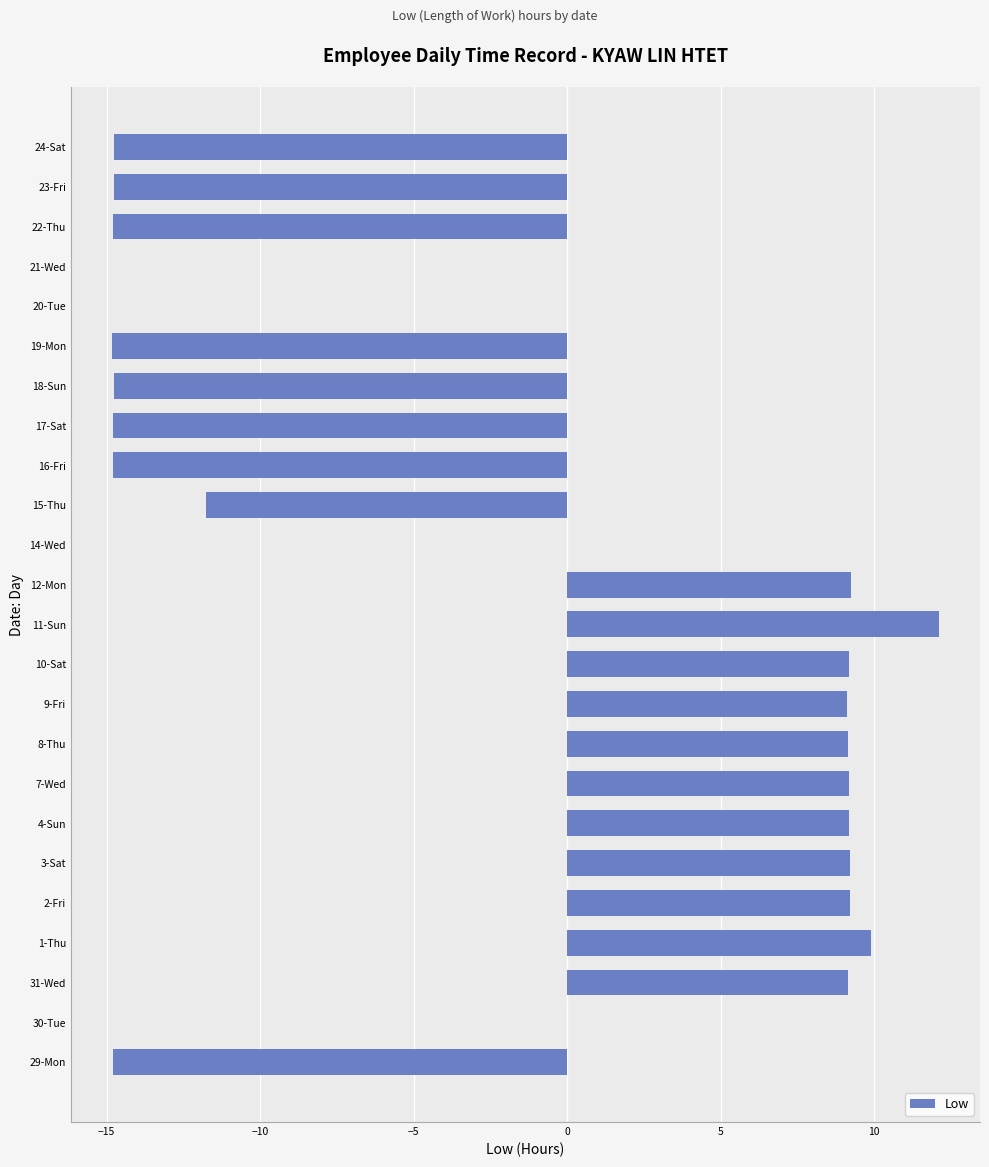

What is the ratio of the value at 31-Wed to the value at 12-Mon?

1.0